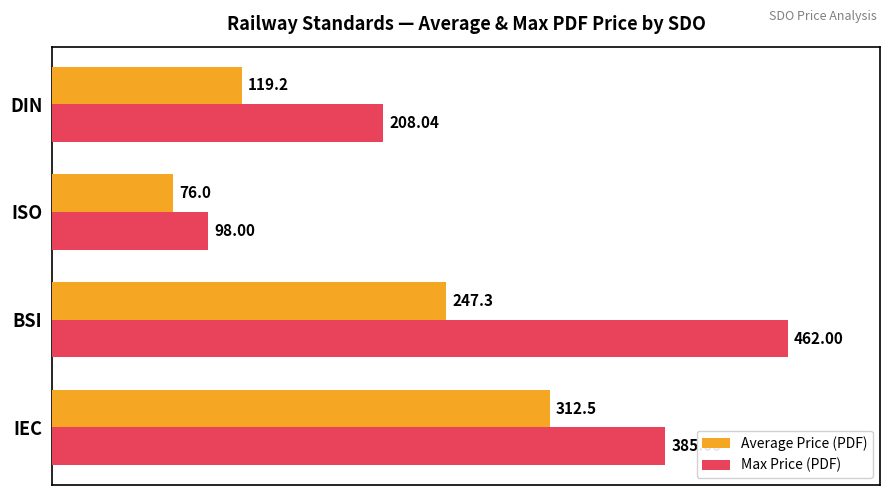

How many data points in Max Price (PDF) are less than 385?

2